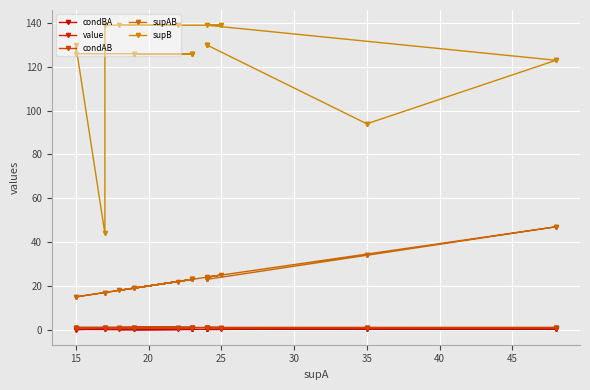

Which series has the largest range (max minus min)?

supB